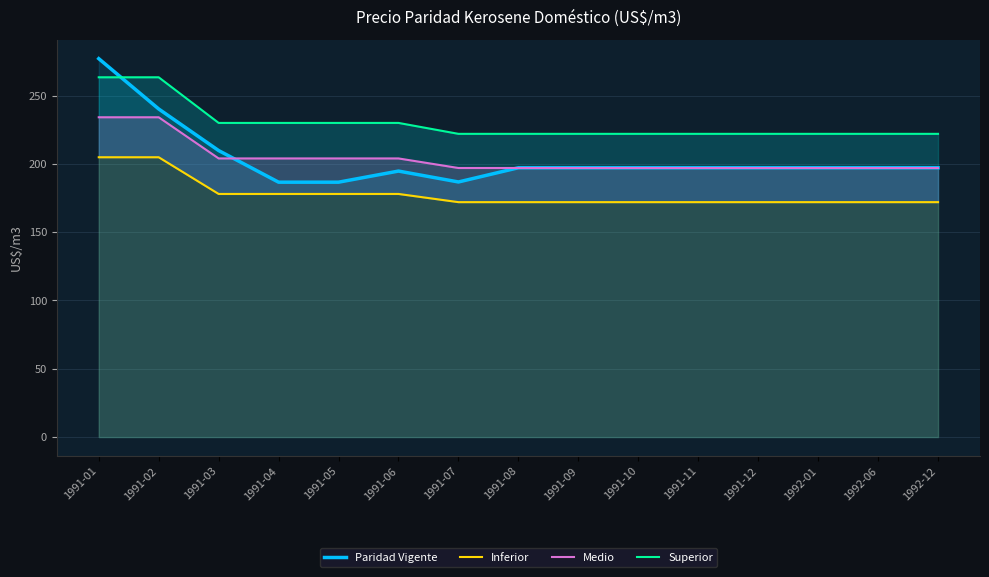

How many distinct data groups are displayed?

4